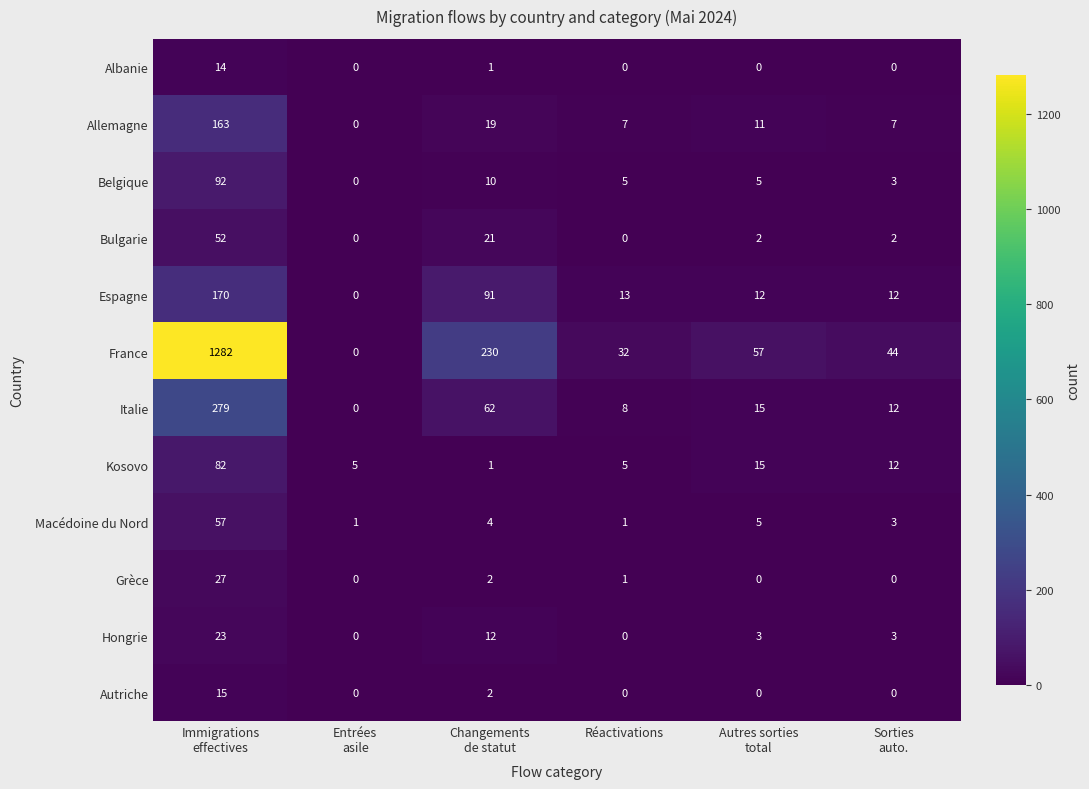

How many categories are shown in the chart?

6